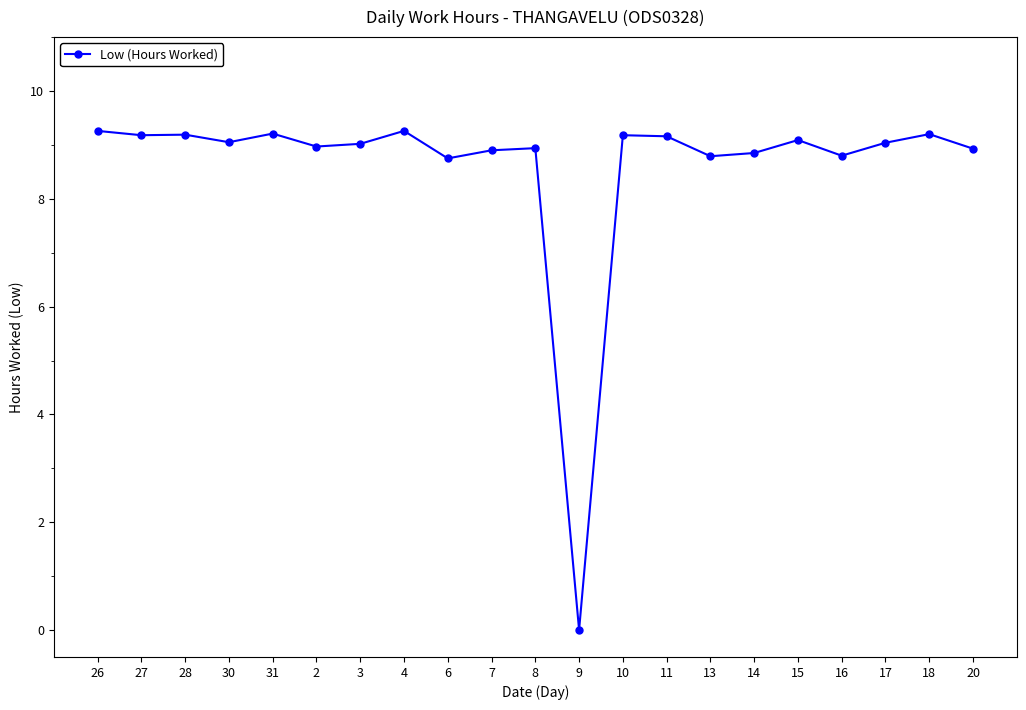

Is it true that the value at 10 is 9.2?

True